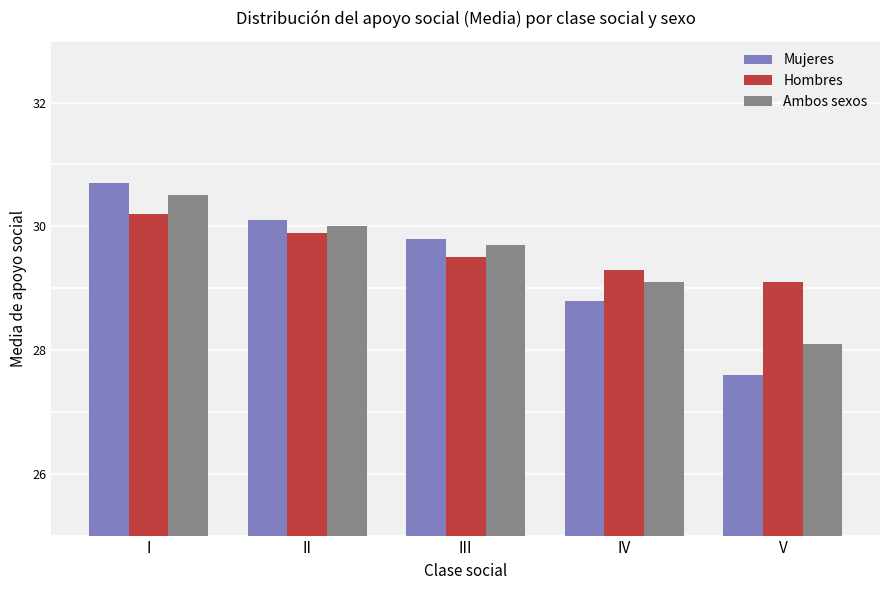

What is the value of the Mujeres bar at the 2nd from the left?

30.1